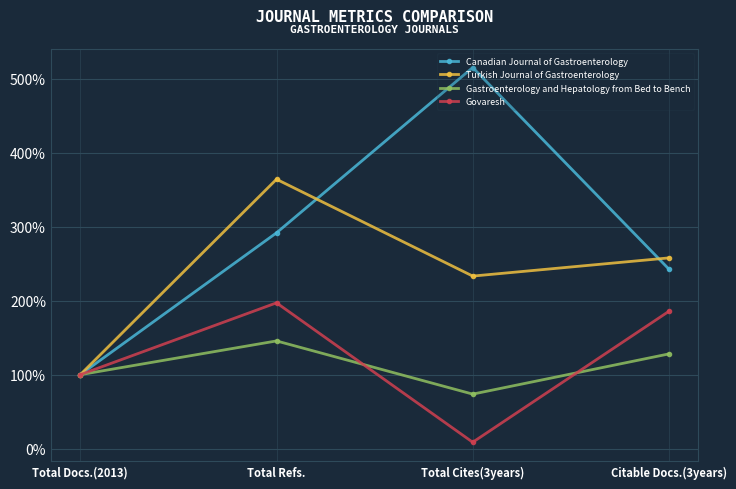

Which series changed the most between Total Docs.(2013) and Total Refs.?

Turkish Journal of Gastroenterology